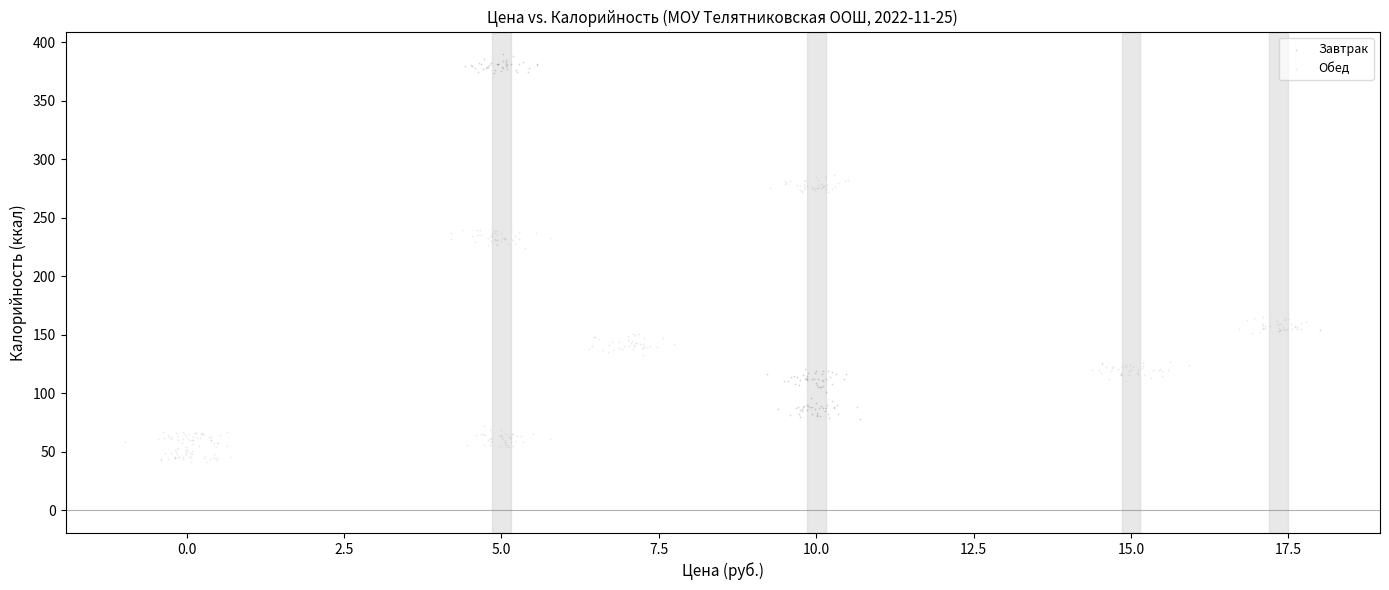

Which series reaches the minimum Y coordinate?

Обед